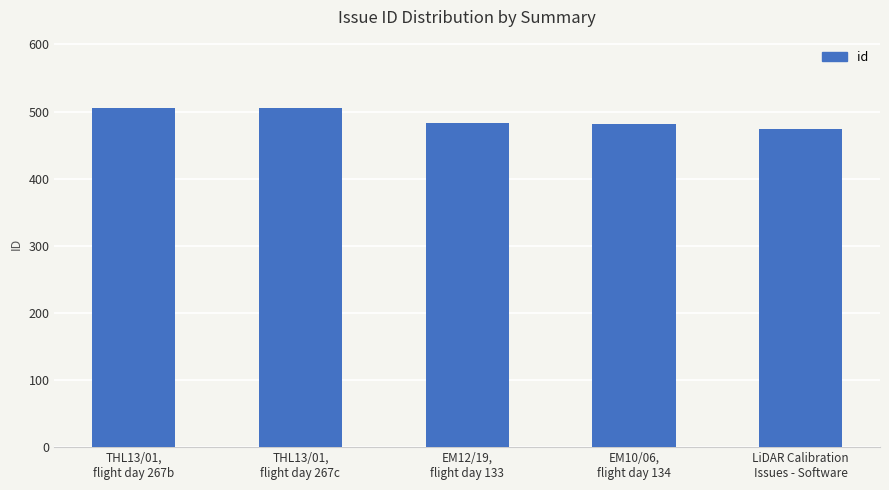

What is the value of the 4th bar from the left?

482